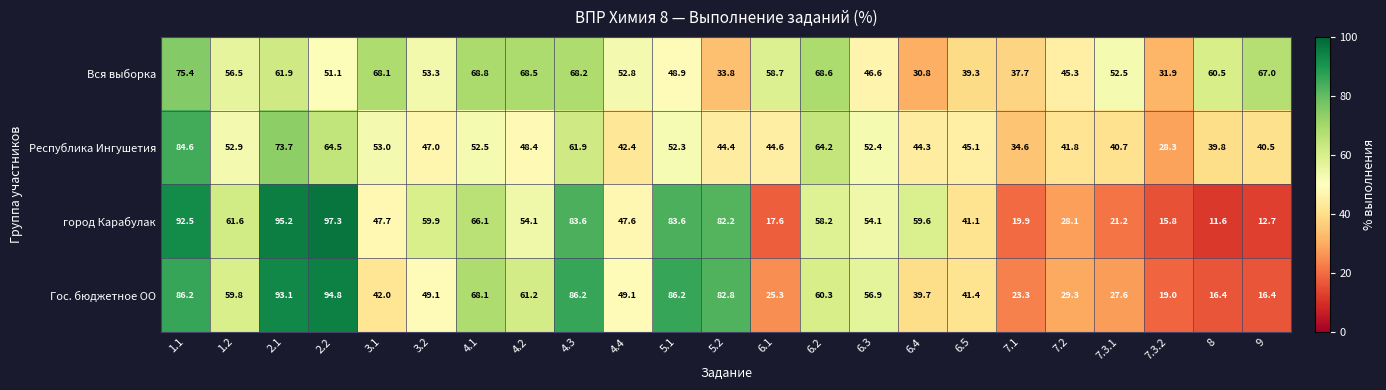

Which series has the largest range (max minus min)?

город Карабулак